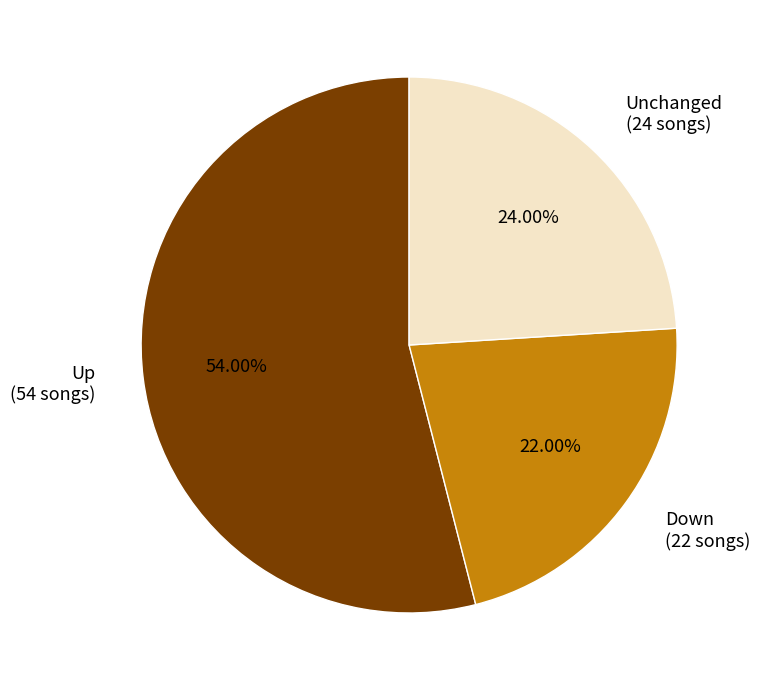

How many slices are in this pie chart?

3